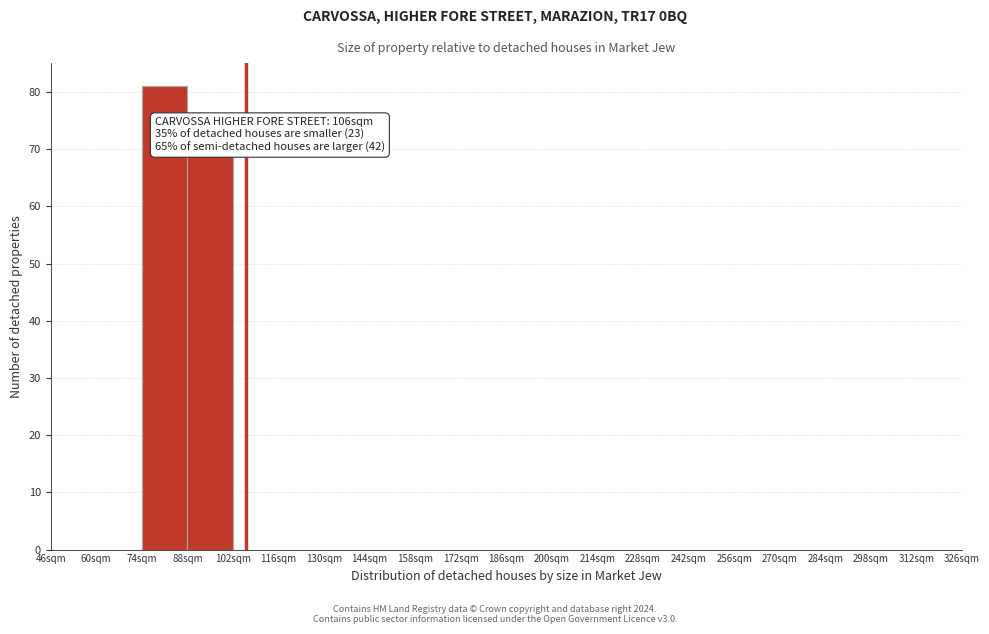

Which range on the x-axis has the tallest bar?

74 to 88